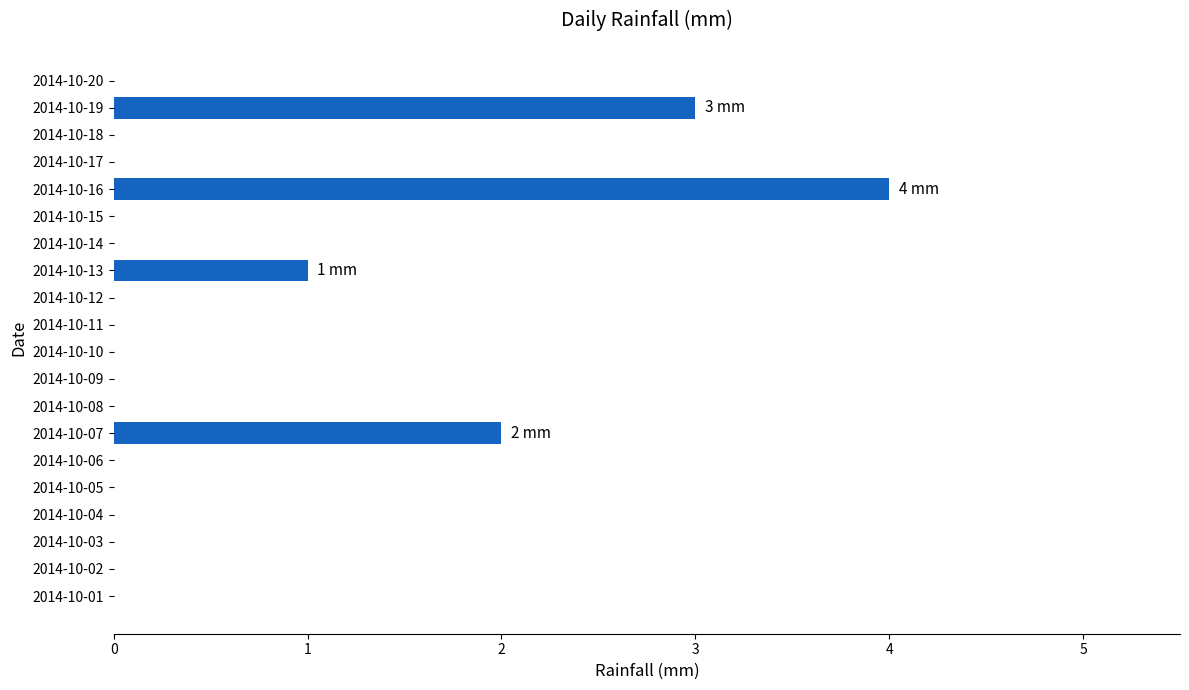

What is the sum of all values?

10